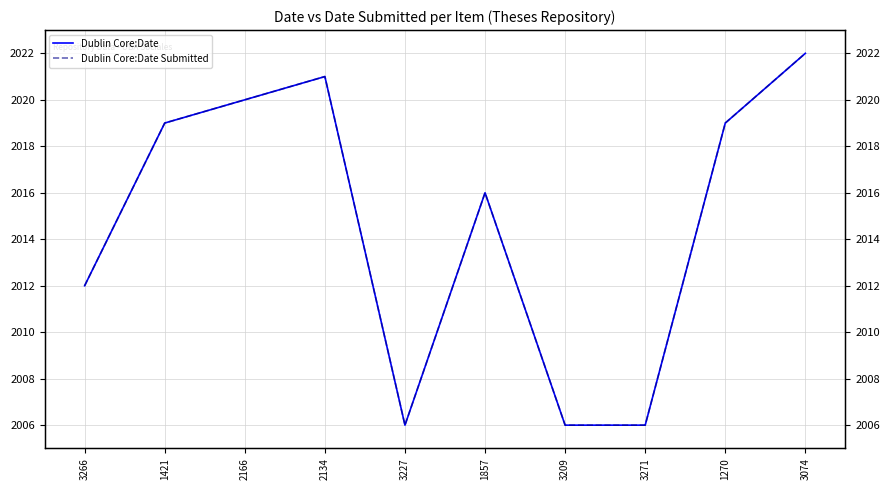

List the labels in order of Dublin Core:Date value, largest first.

3074, 2134, 2166, 1421, 1270, 1857, 3266, 3227, 3209, 3271